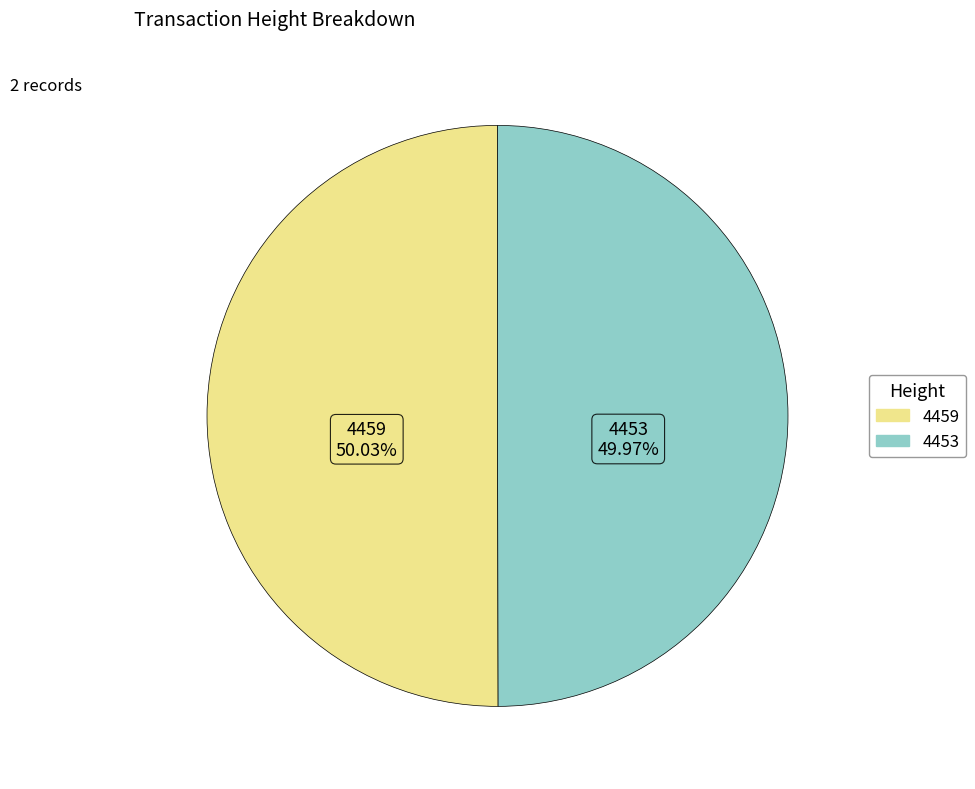

What is the total percentage of 4453 and 4459?

100.0%